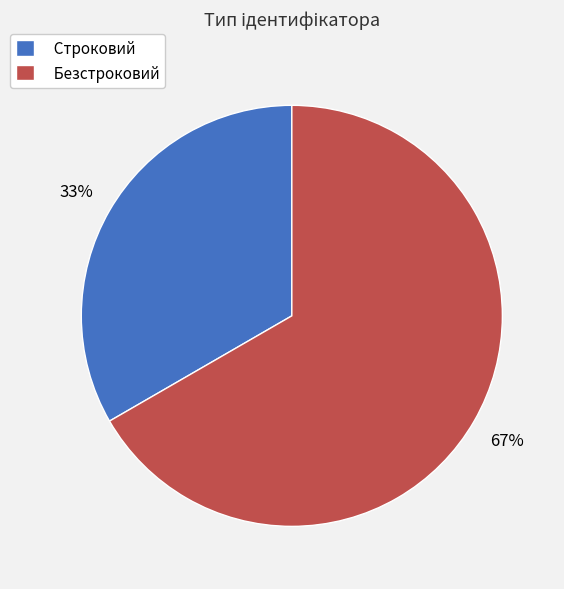

The Строковий slice represents 33% of the pie. True or false?

True